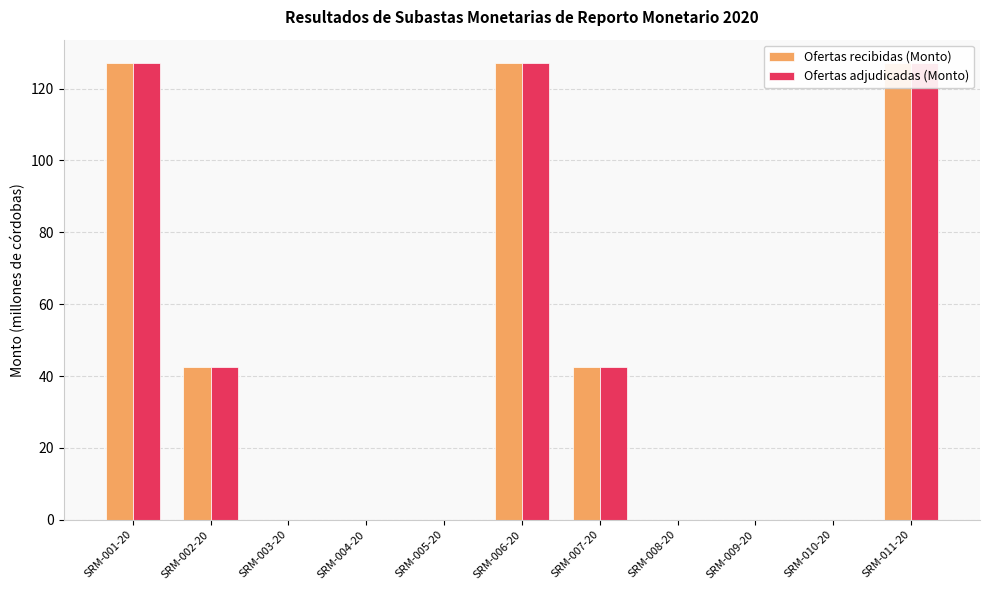

What are all the series names shown in the legend?

Ofertas recibidas (Monto), Ofertas adjudicadas (Monto)